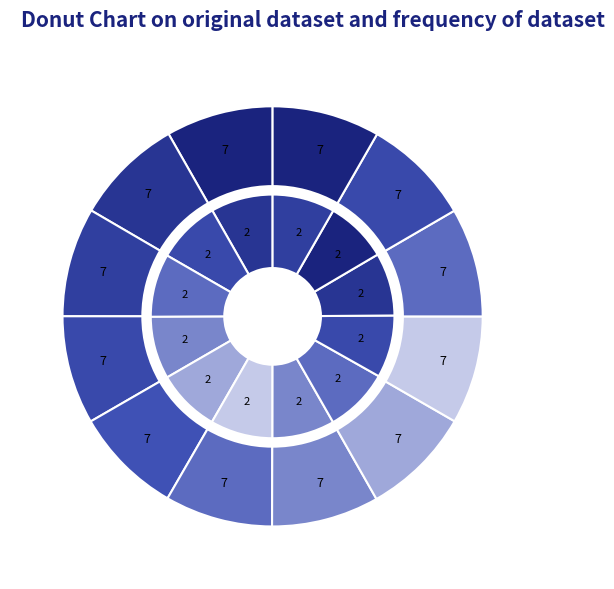

The 2006-05-09 slice represents 18% of the pie. True or false?

False